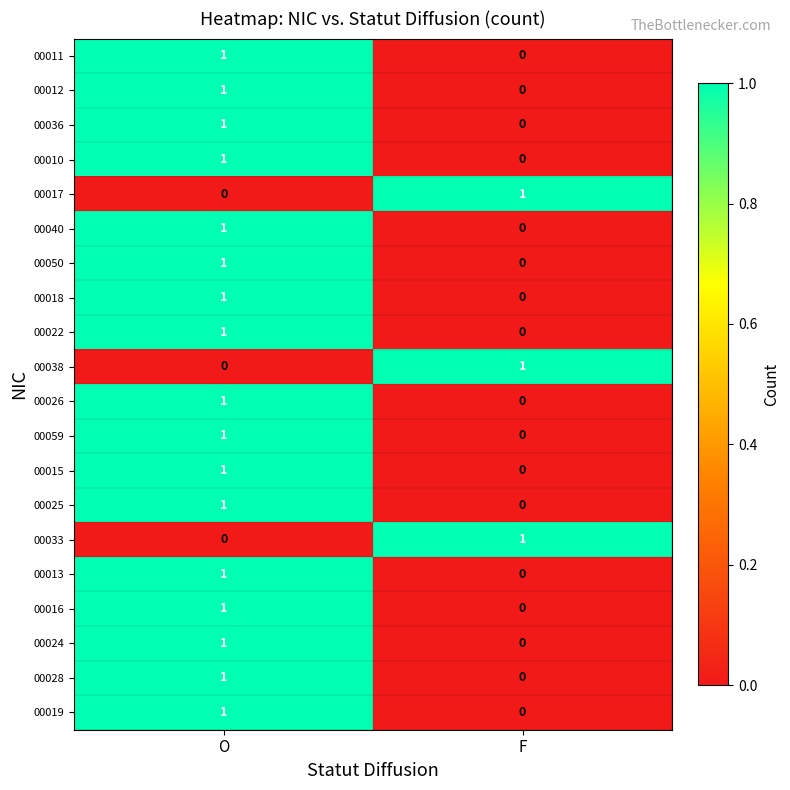

The 00026 series shows 2 at O. True or false?

False